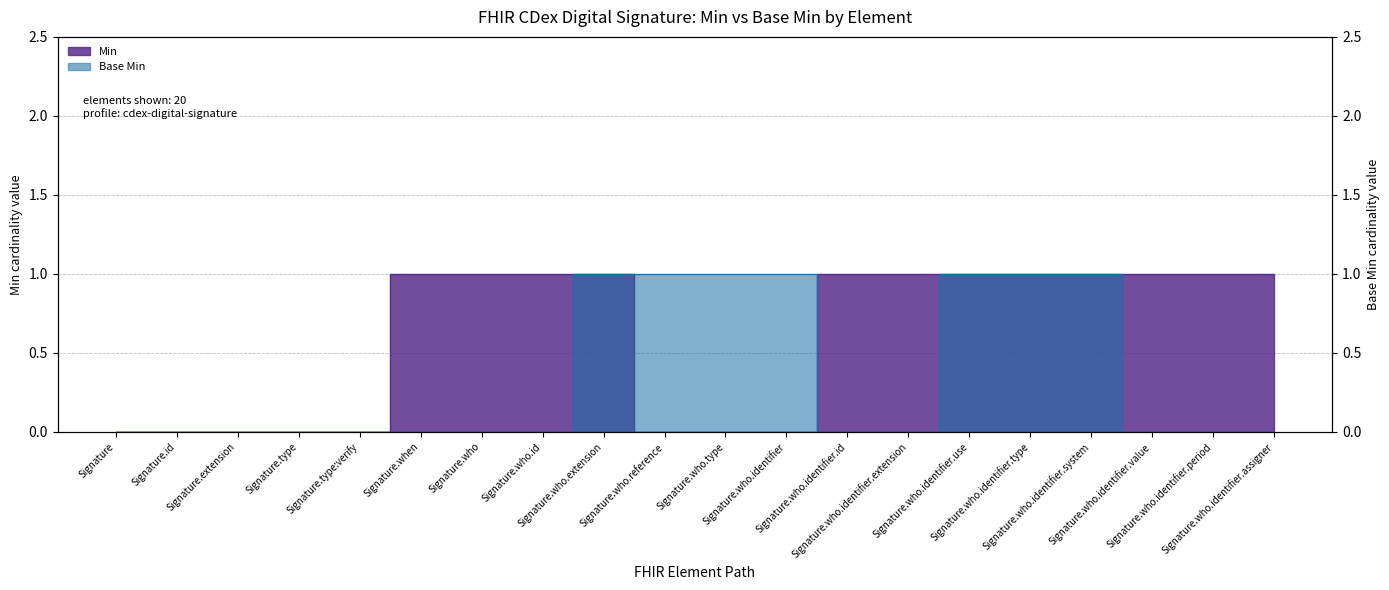

What is the value of the Min point at the 20th from the left?

1